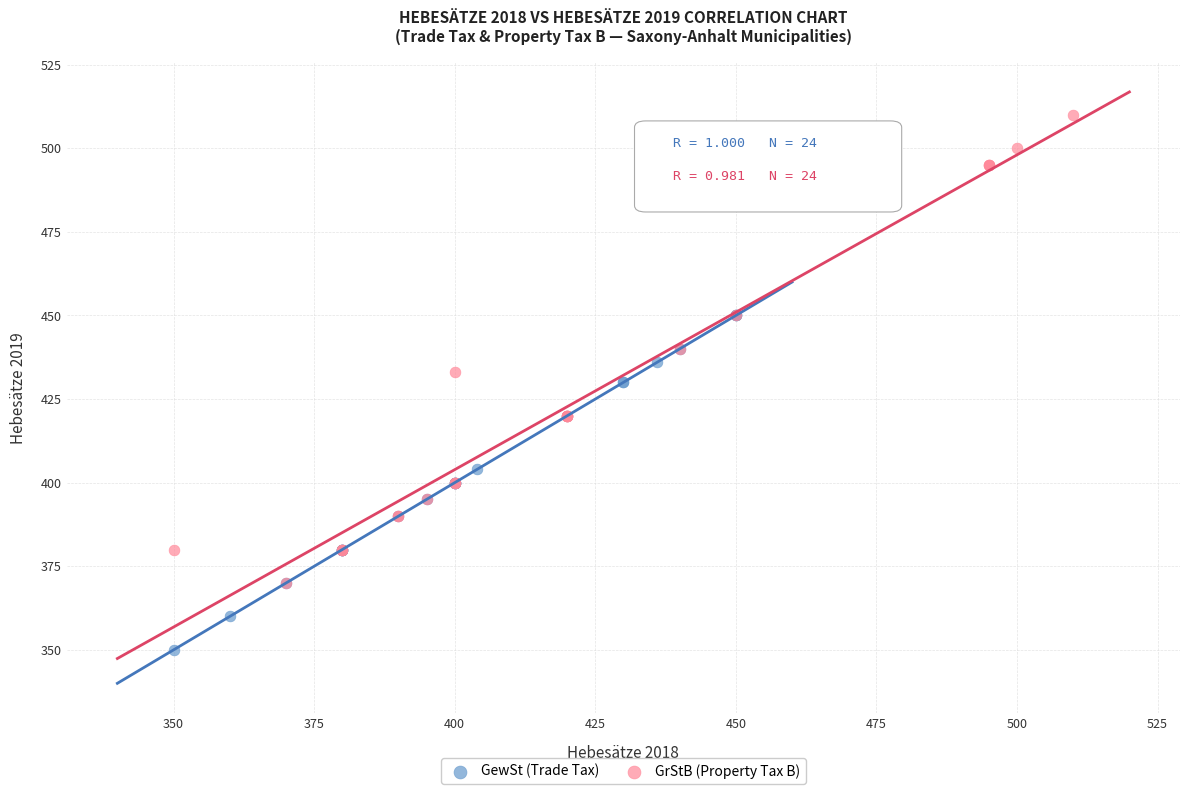

Which series contains the highest Y value?

GrStB (Property Tax B)